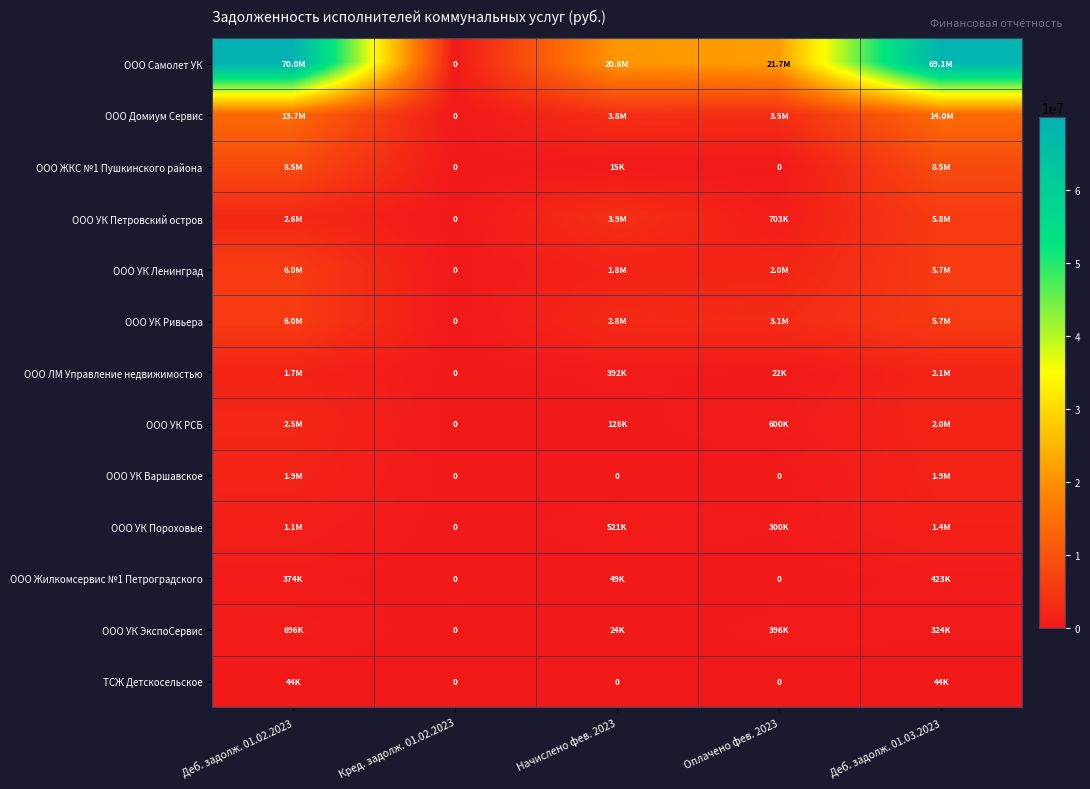

Between Деб. задолж. 01.02.2023 and Деб. задолж. 01.03.2023, which series saw the biggest shift?

ООО УК Петровский остров